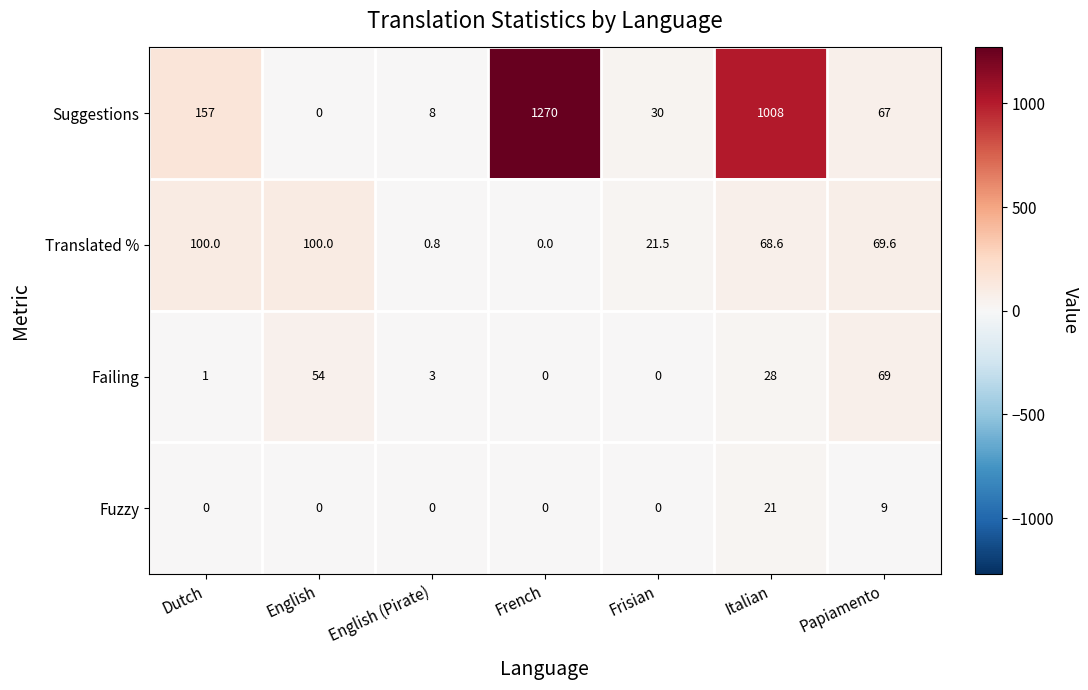

Reading left to right, transcribe all the data shown in this chart.

Suggestions: 157.0	0.0	8.0	1270.0	30.0	1008.0	67.0
Translated %: 100.0	100.0	0.8	0.0	21.5	68.6	69.6
Failing: 1.0	54.0	3.0	0.0	0.0	28.0	69.0
Fuzzy: 0.0	0.0	0.0	0.0	0.0	21.0	9.0